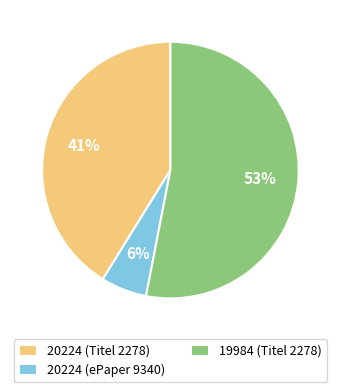

Rank the categories by value from lowest to highest.

20224 (ePaper 9340), 20224 (Titel 2278), 19984 (Titel 2278)